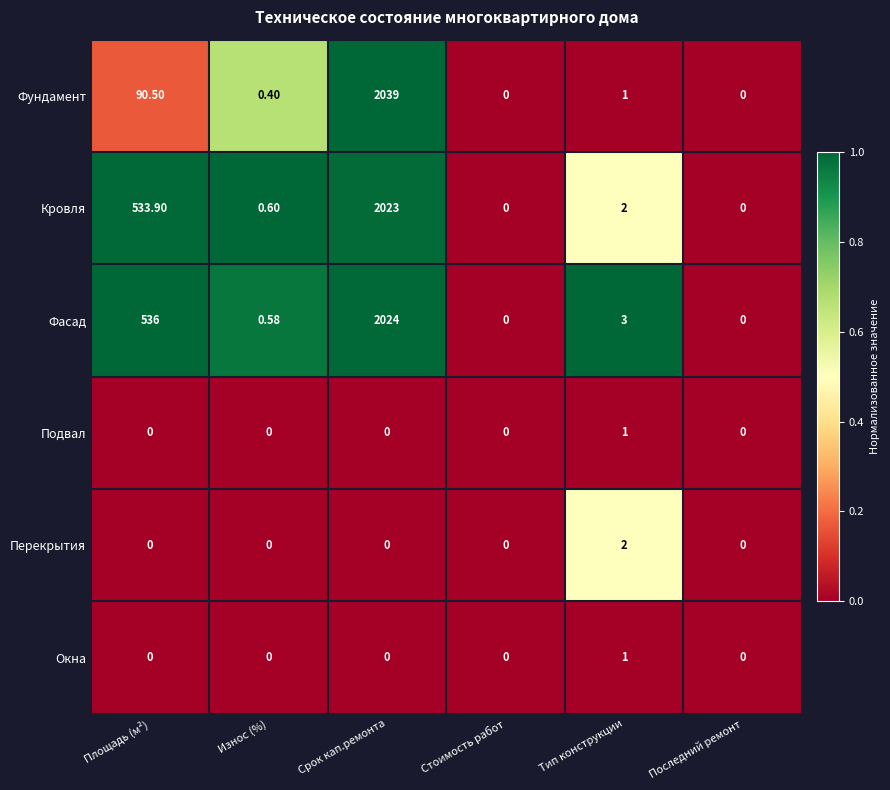

Which series has the widest spread of values?

Фундамент